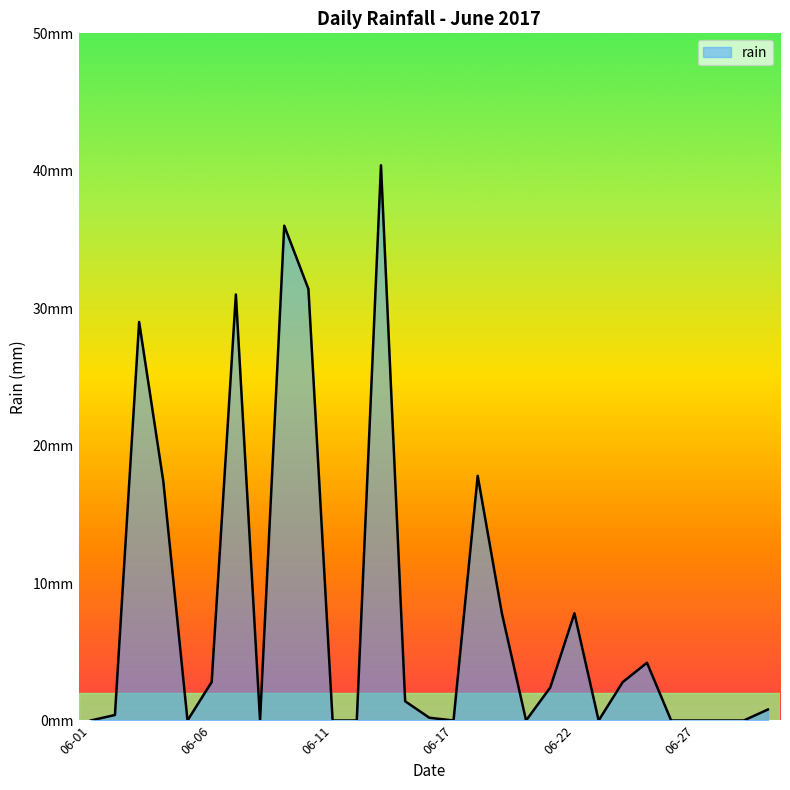

What is the average value?

8.1